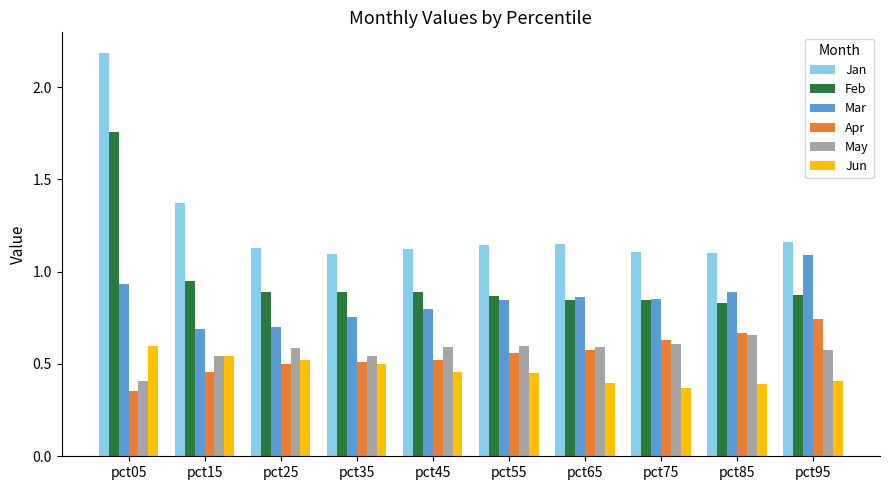

At pct95, list the series in order from smallest to largest.

Jun, May, Apr, Feb, Mar, Jan